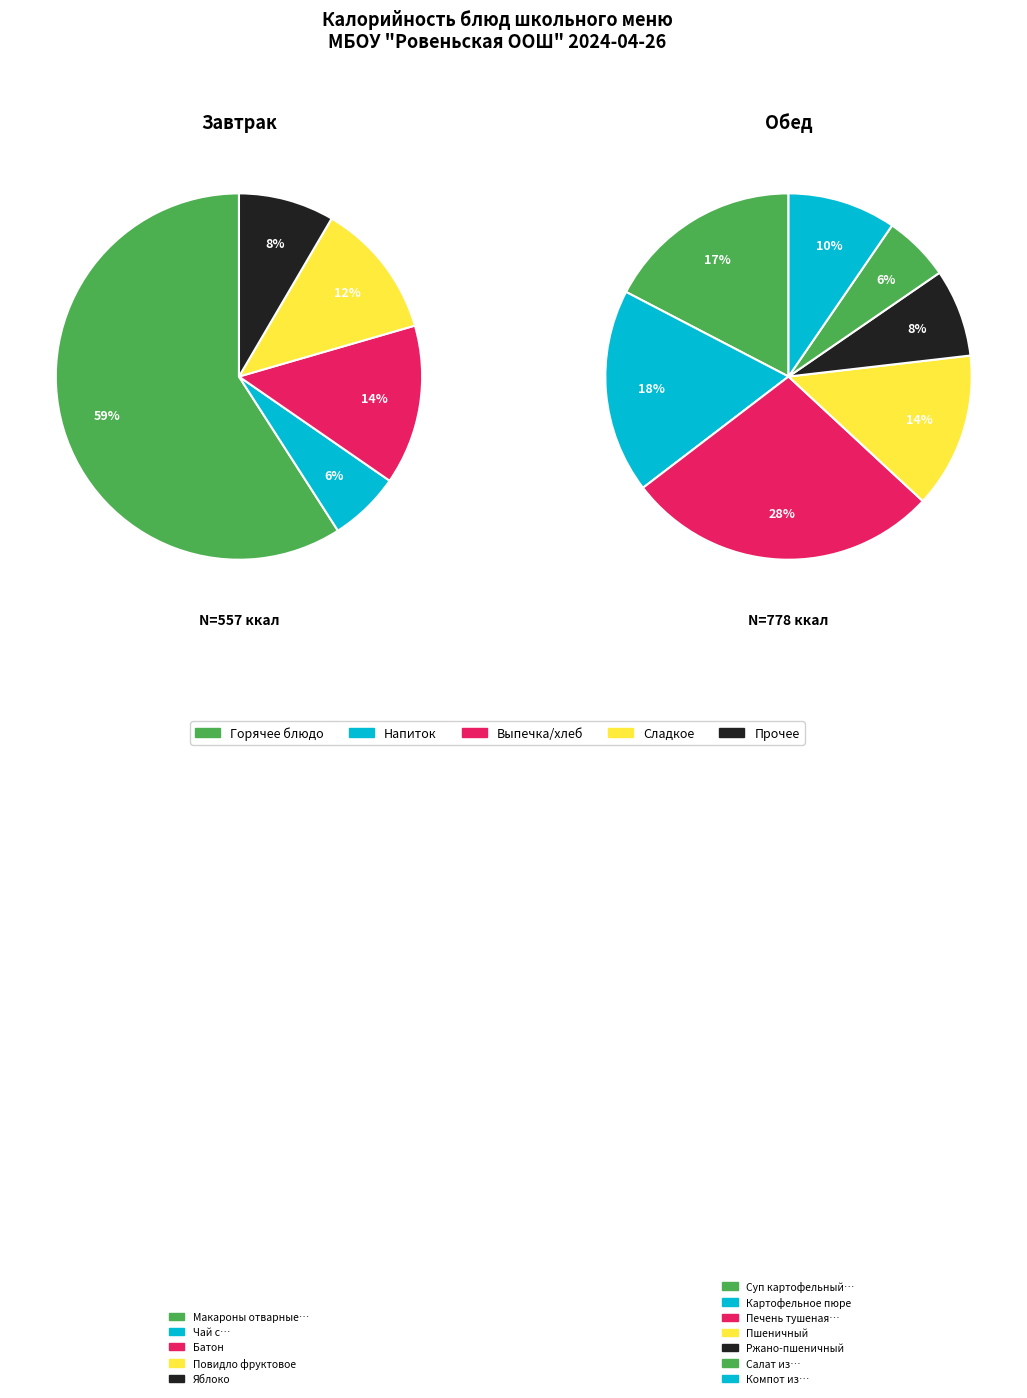

Which has a higher value, Чай с сахаром or Макароны отварные с маслом и сыром?

Макароны отварные с маслом и сыром